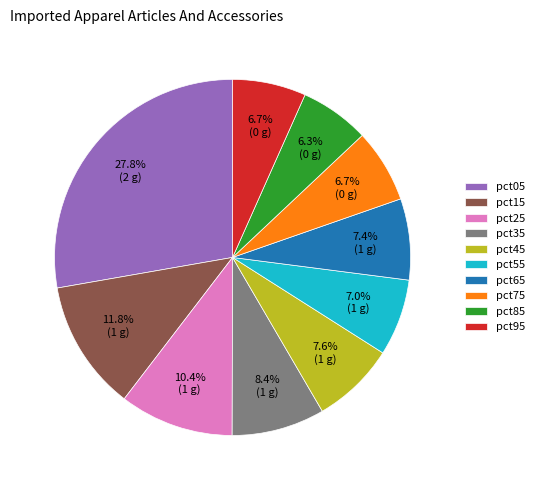

To the nearest percent, what is the combined percentage of pct95 and pct75?

13%